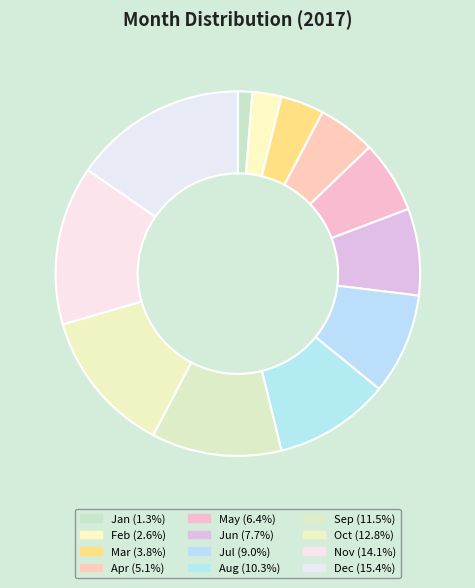

Does Sep represent more than half of the total?

No